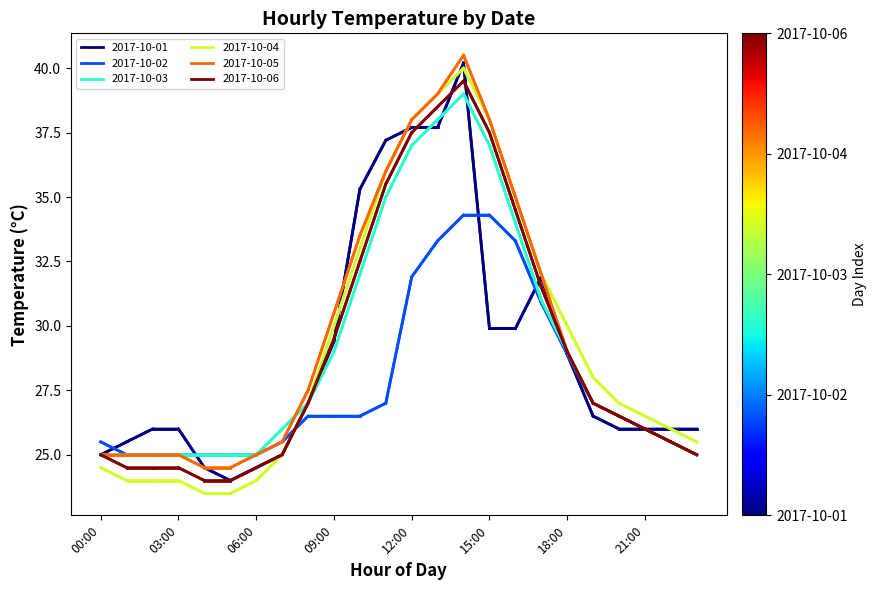

Which series has the widest spread of values?

2017-10-04